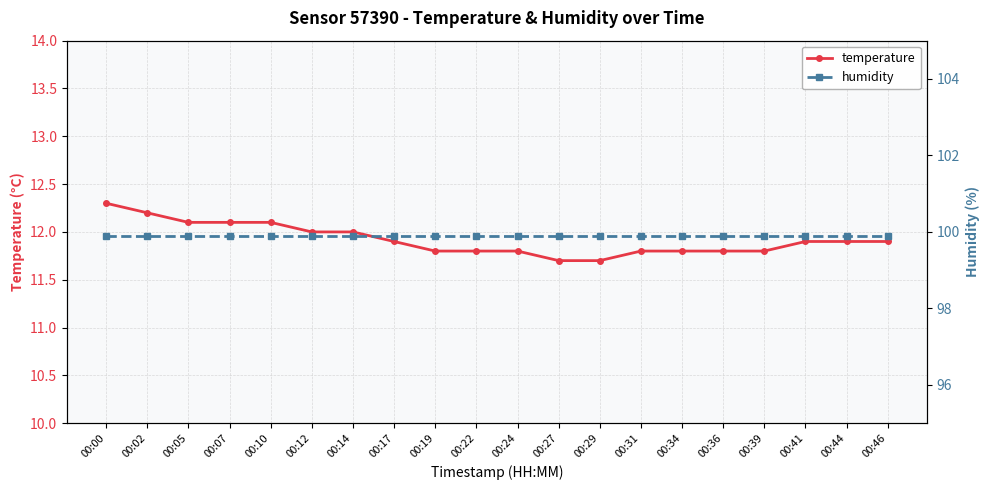

Is this an area chart (filled region under the line)?

No